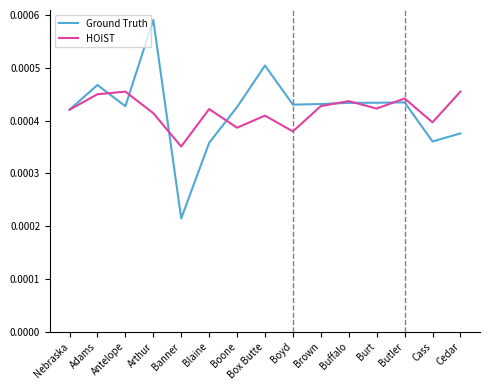

Rank the categories by Ground Truth value from lowest to highest.

Banner, Blaine, Cass, Cedar, Nebraska, Boone, Antelope, Boyd, Brown, Buffalo, Burt, Butler, Adams, Box Butte, Arthur